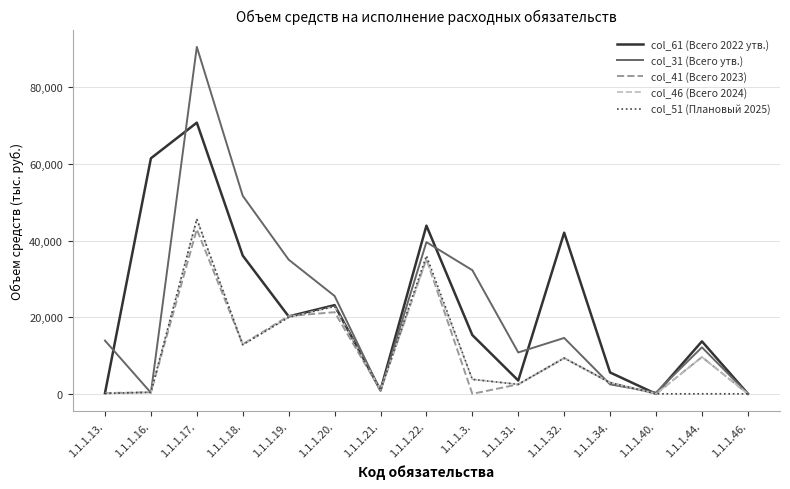

What is the spread (max minus min) of values at 1.1.1.22.?

8751.5